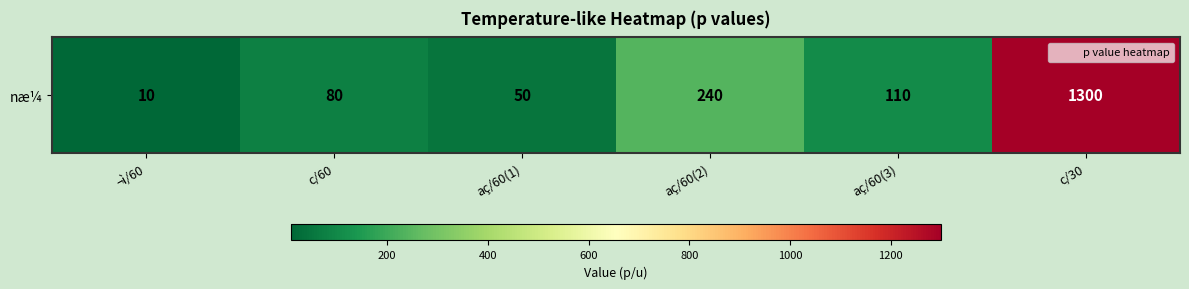

What is the average value?

298